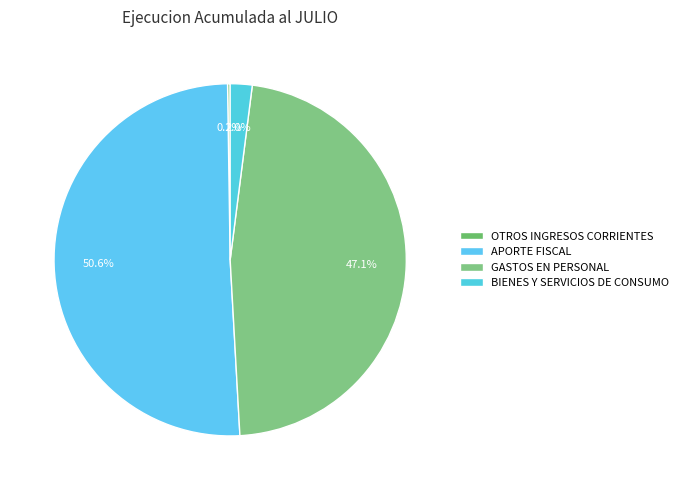

To the nearest percent, what is the difference between the GASTOS EN PERSONAL and BIENES Y SERVICIOS DE CONSUMO slice percentages?

45%